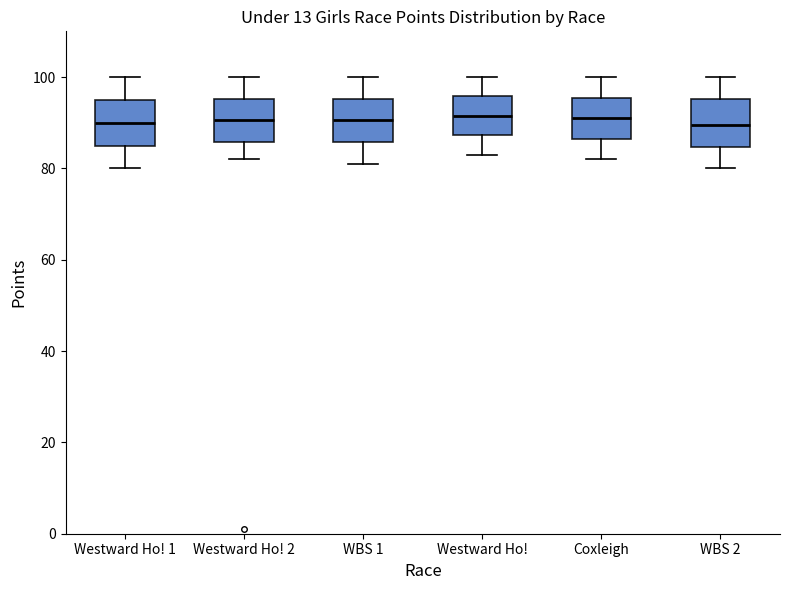

Reading left to right, read every box against the y-axis: the position of its median line, the range the box covers, and the ends of its whiskers. The values are not printed on the chart, so give them approximately, as read against the axis.

Westward Ho! 1: median 90, box 86 to 96, whiskers 80 to 100
Westward Ho! 2: median 90, box 86 to 96, whiskers 82 to 100
WBS 1: median 90, box 86 to 96, whiskers 82 to 100
Westward Ho!: median 92, box 88 to 96, whiskers 84 to 100
Coxleigh: median 92, box 86 to 96, whiskers 82 to 100
WBS 2: median 90, box 84 to 96, whiskers 80 to 100